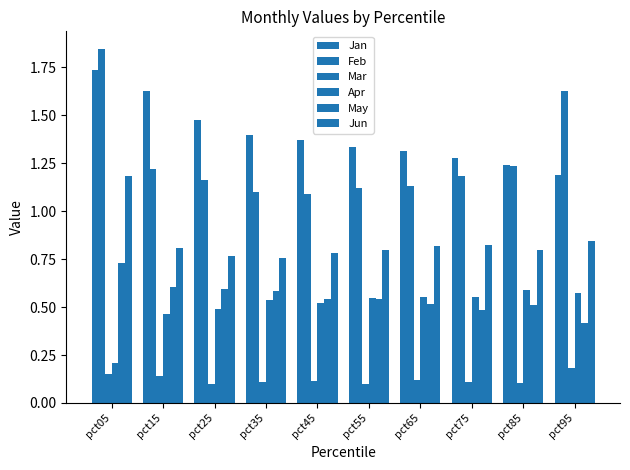

Reading right to left, extract all data points from this chart.

Jan: 1.2	1.2	1.3	1.3	1.3	1.4	1.4	1.5	1.6	1.7
Feb: 1.6	1.2	1.2	1.1	1.1	1.1	1.1	1.2	1.2	1.8
Mar: 0.2	0.1	0.1	0.1	0.1	0.1	0.1	0.1	0.1	0.2
Apr: 0.6	0.6	0.6	0.6	0.5	0.5	0.5	0.5	0.5	0.2
May: 0.4	0.5	0.5	0.5	0.5	0.5	0.6	0.6	0.6	0.7
Jun: 0.8	0.8	0.8	0.8	0.8	0.8	0.8	0.8	0.8	1.2